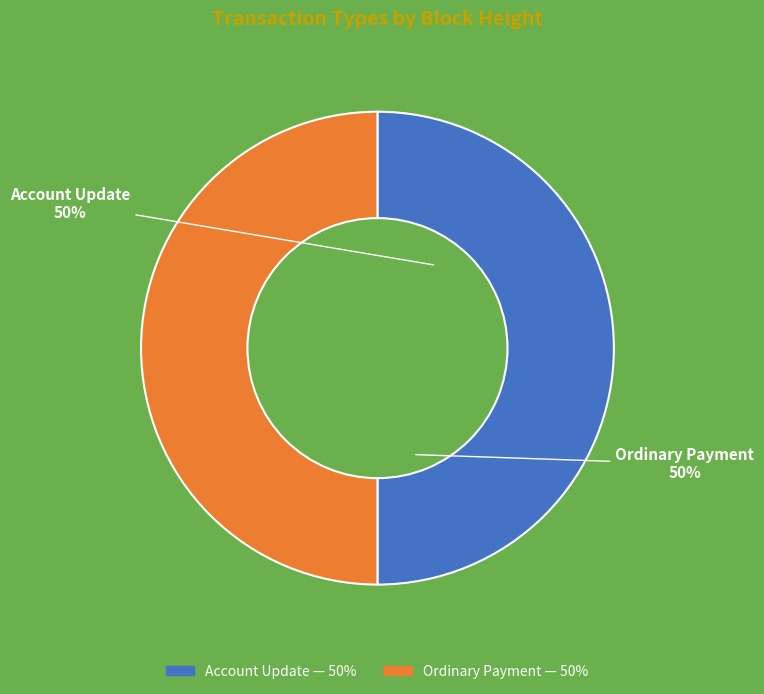

Combined, do Ordinary Payment and Account Update account for over 50%?

Yes